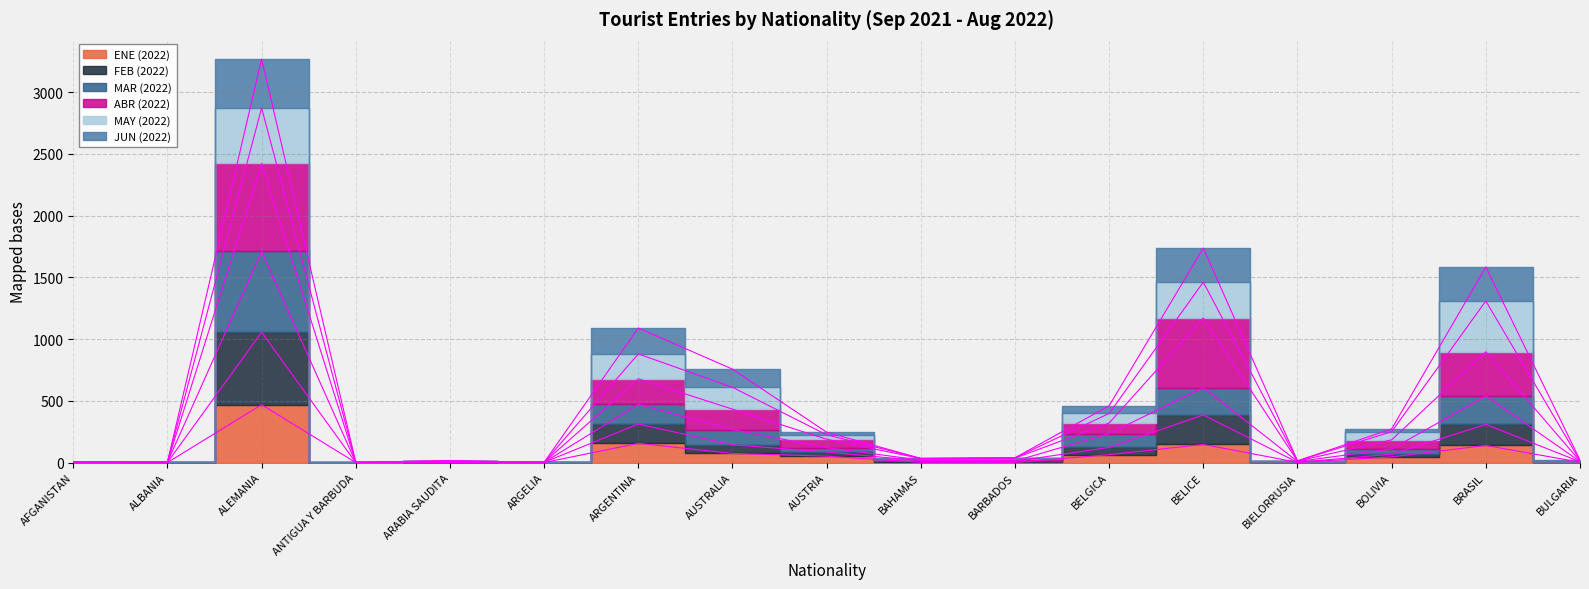

True or false: MAR (2022) and FEB (2022) cross at least once.

False